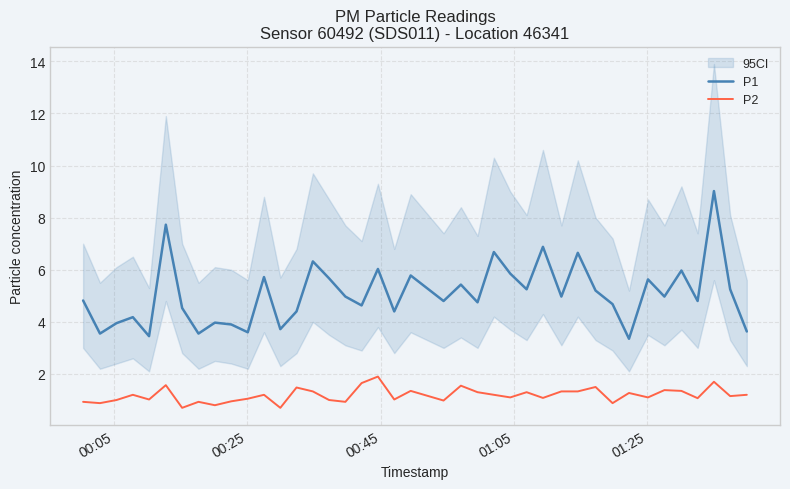

True or false: P1 and P2 intersect in this chart.

False